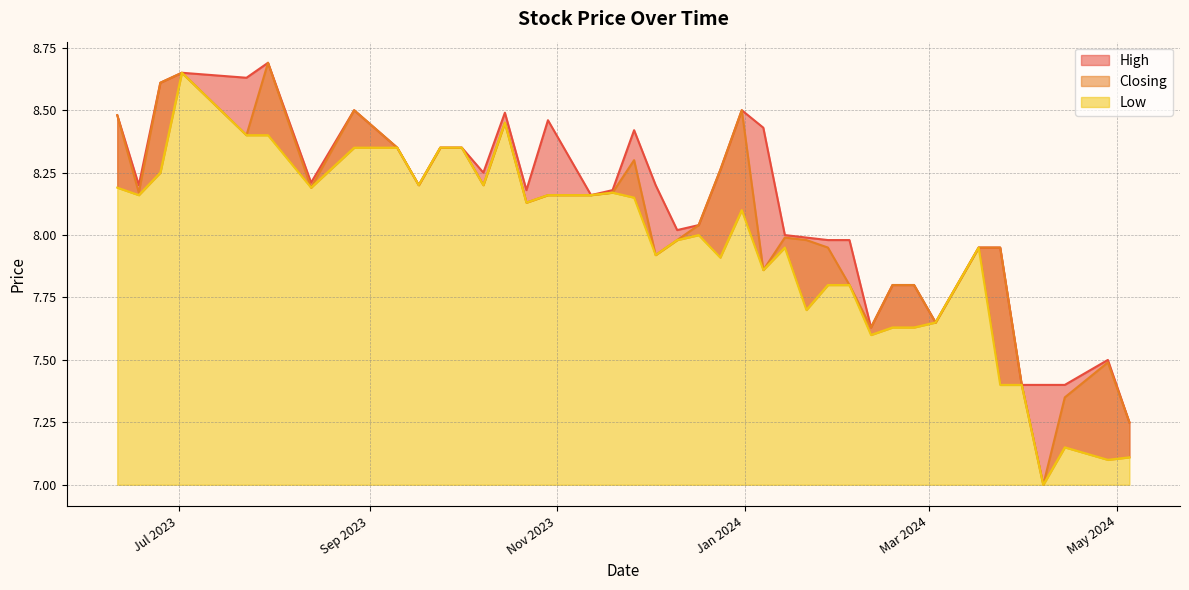

What is the average value of the Closing series?

8.1